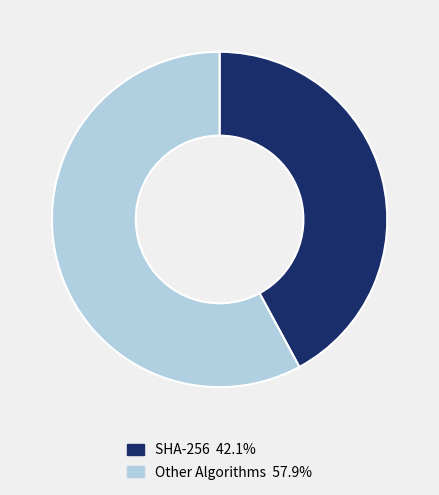

Is the sum of SHA-256 42.1% and Other Algorithms 57.9% greater than half?

Yes